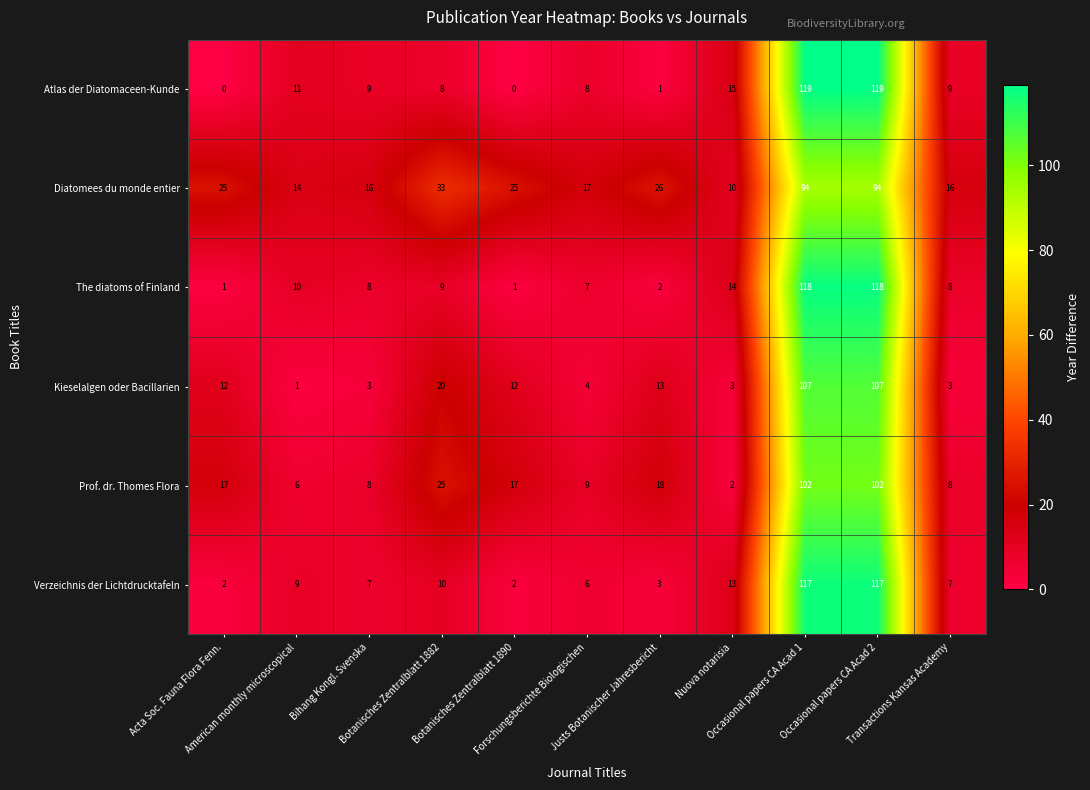

List the series in order of their peak value, highest first.

Atlas der Diatomaceen-Kunde, The diatoms of Finland, Verzeichnis der Lichtdrucktafeln, Kieselalgen oder Bacillarien, Prof. dr. Thomes Flora, Diatomees du monde entier